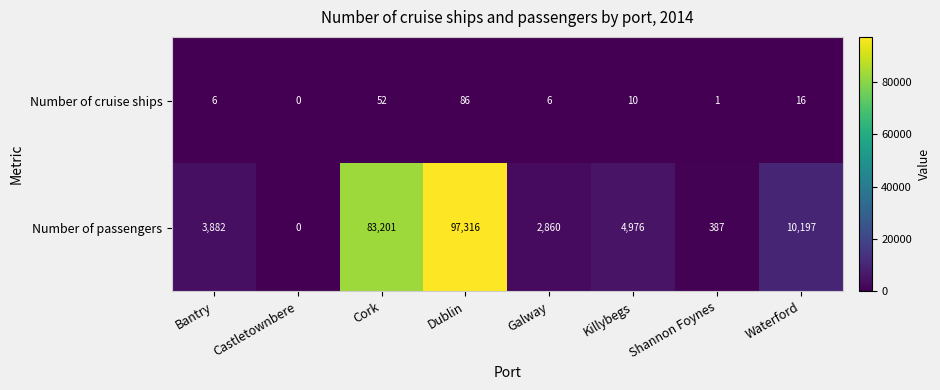

List the labels in order of Number of passengers value, largest first.

Dublin, Cork, Waterford, Killybegs, Bantry, Galway, Shannon Foynes, Castletownbere